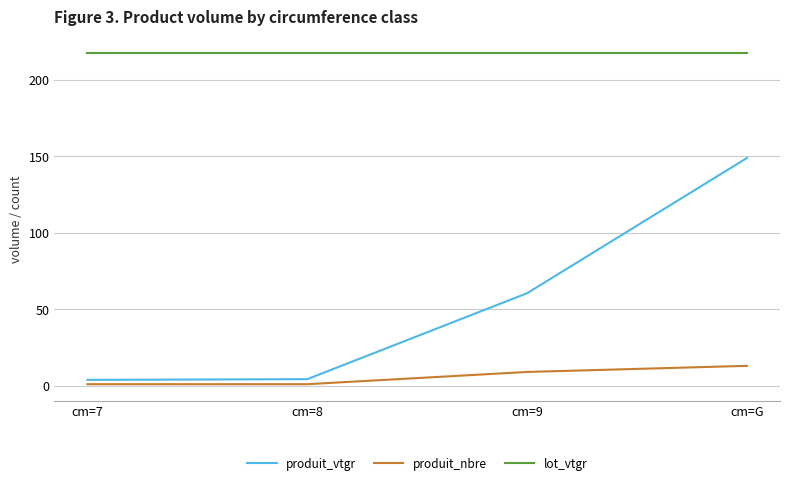

True or false: lot_vtgr and produit_nbre intersect in this chart.

False